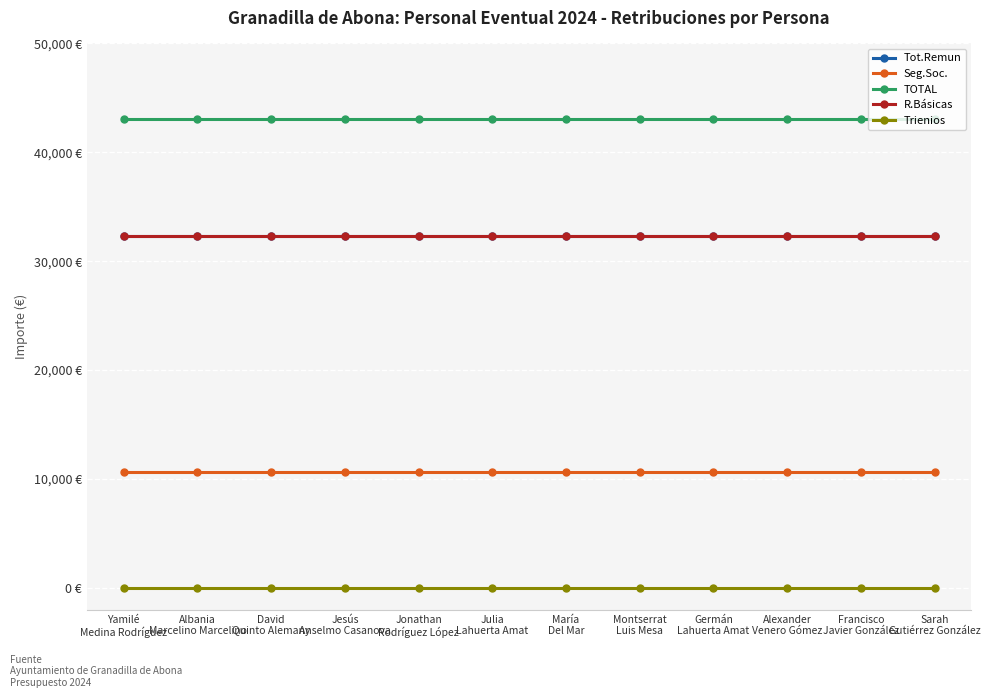

Which series changed the most between David
Quinto Alemany and Alexander
Venero Gómez?

Tot.Remun